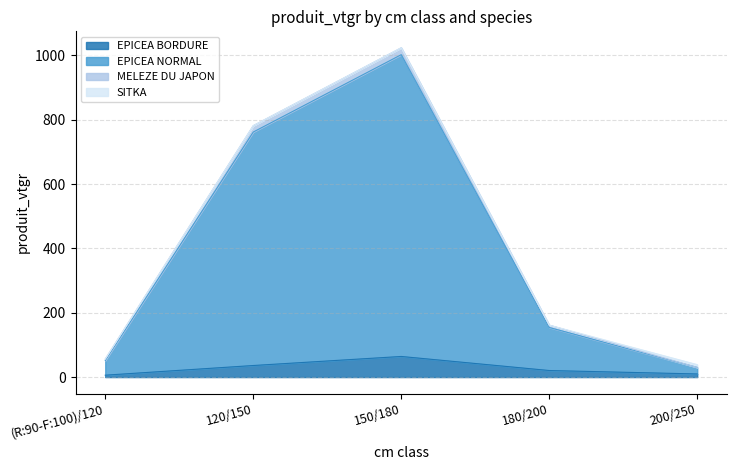

True or false: EPICEA BORDURE has a value of 5.9 at (R:90-F:100)/120.

True